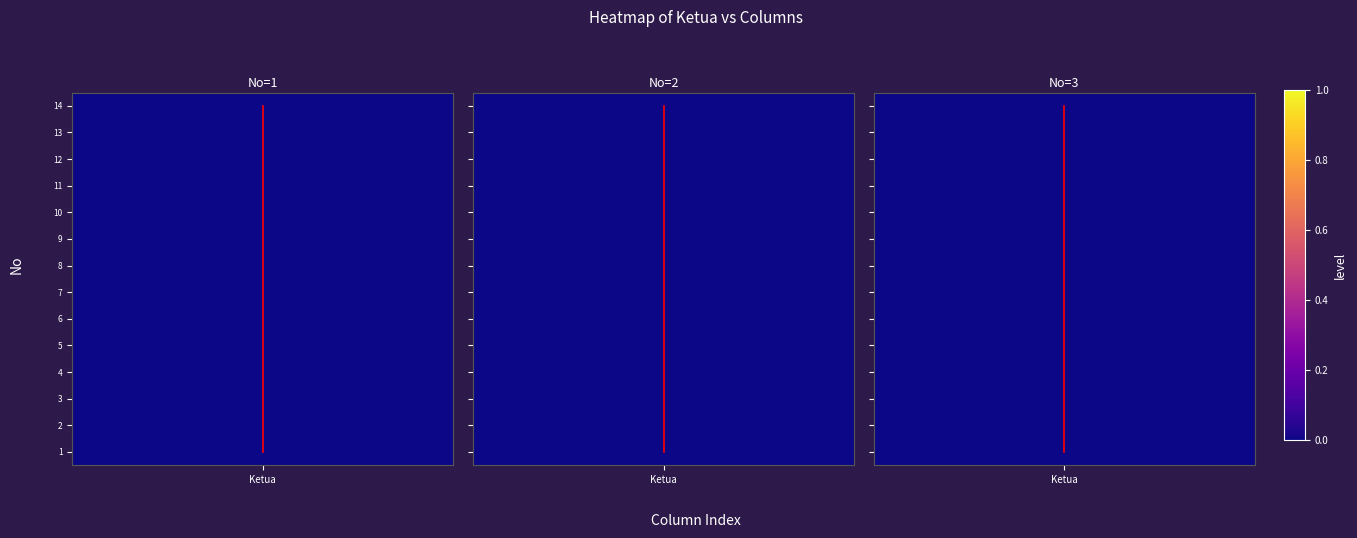

How many series are shown in this chart?

3